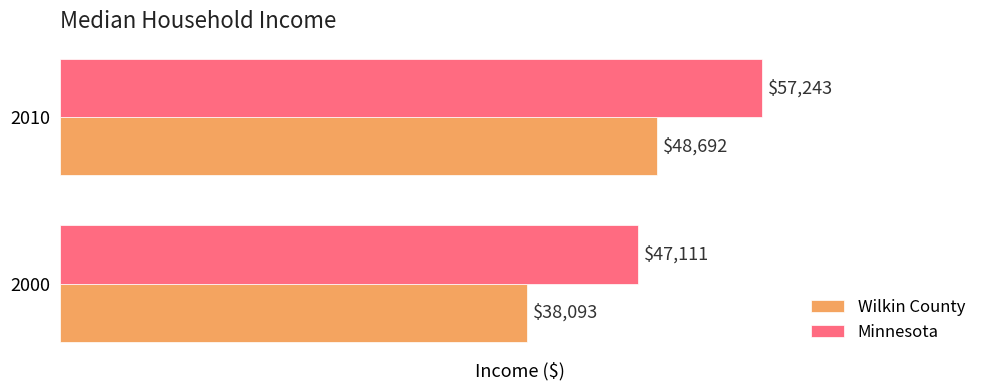

What are all the series names shown in the legend?

Wilkin County, Minnesota